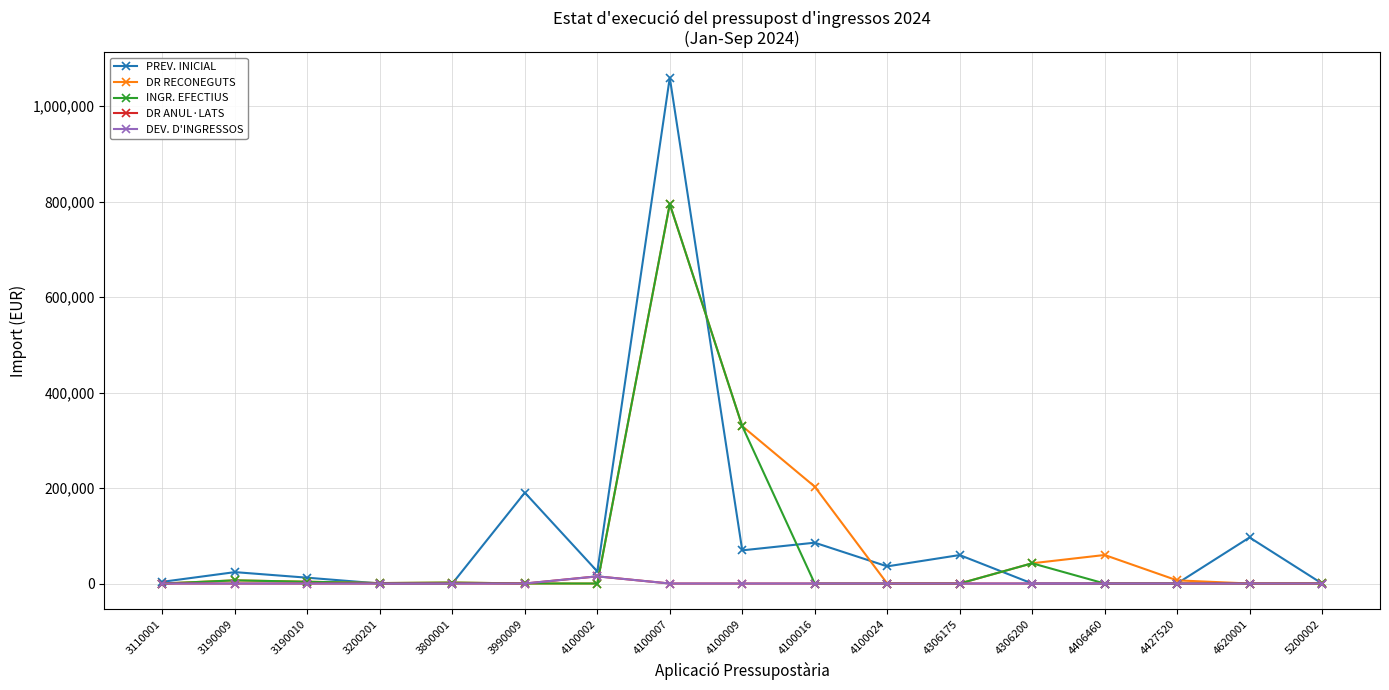

Which series has the largest range (max minus min)?

PREV. INICIAL